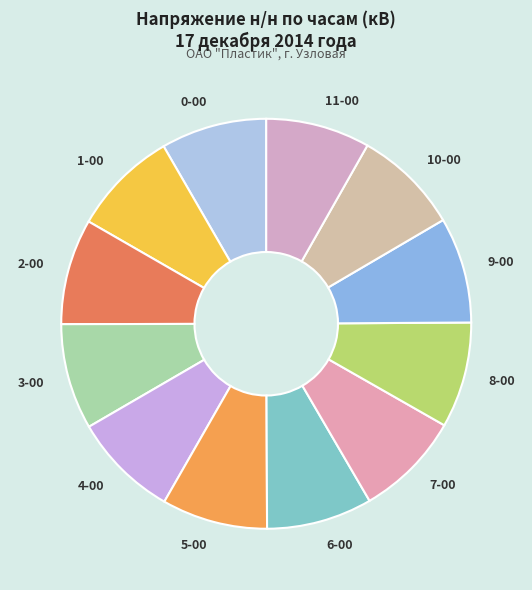

Is the sum of 11-00 and 0-00 greater than half?

No